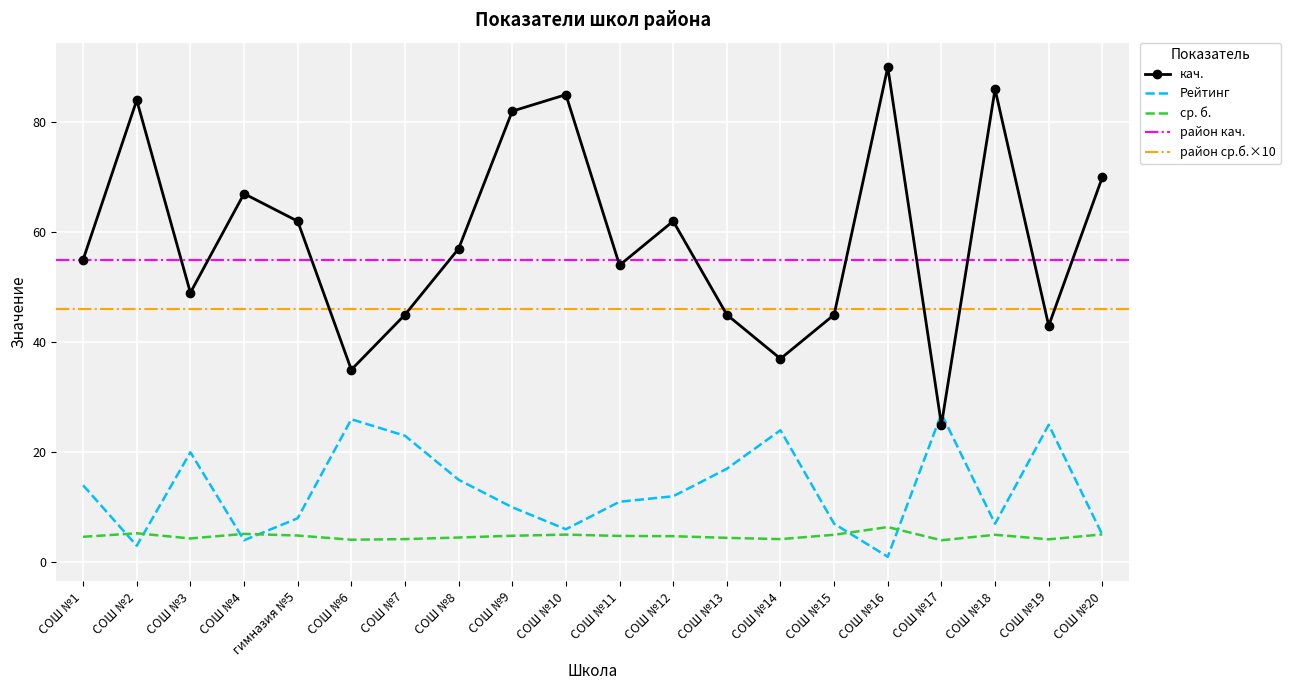

Which has a higher value, СОШ №11 or СОШ №6?

СОШ №6